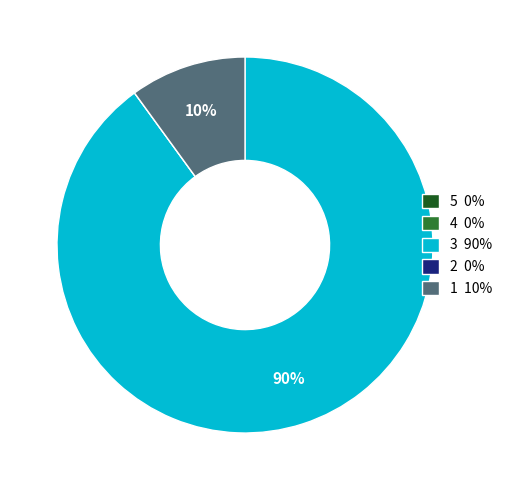

Which slice is the largest?

3 90%